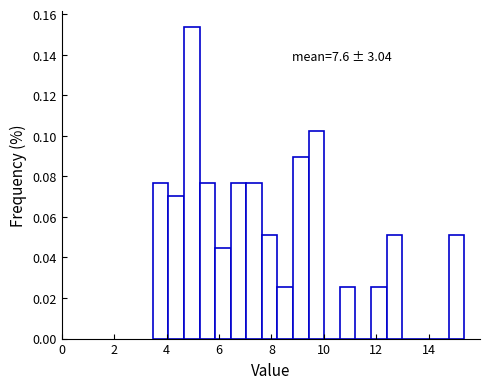

Around what value on the x-axis is the tallest bar? Give the approximate position of its centre, as read against the axis.

5.0